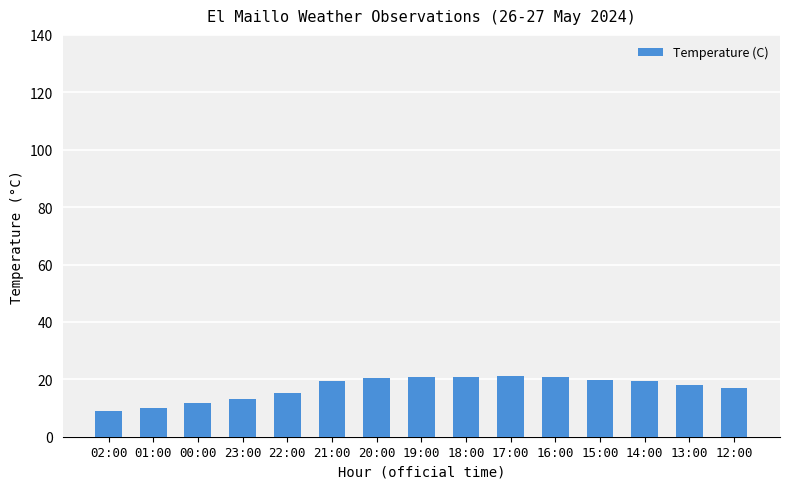

What is the label of the 11th bar from the right?

22:00